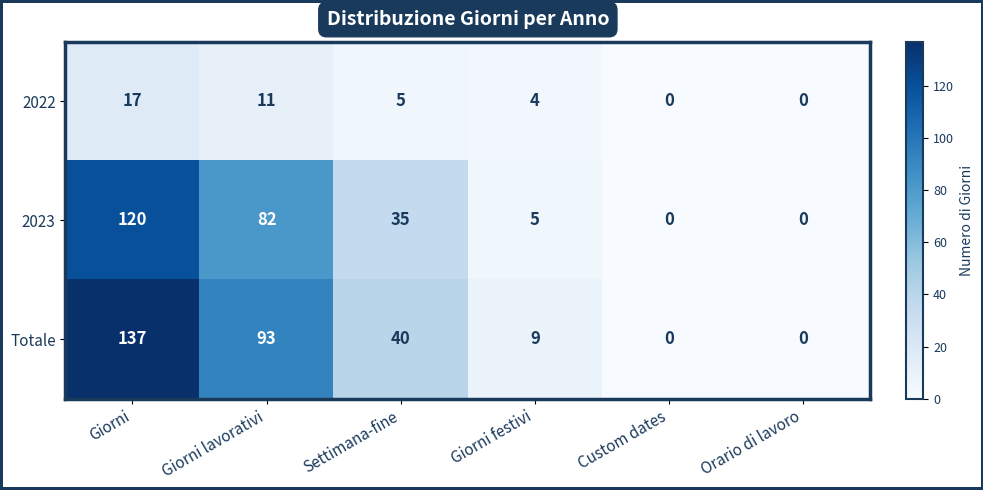

What is the sum of all 2022 values?

37